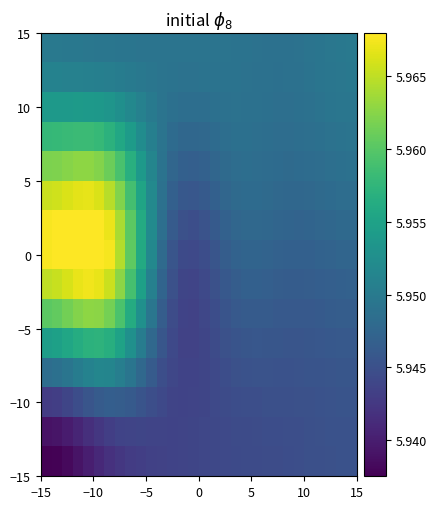

At how many categories does at least one series exceed 5?

30